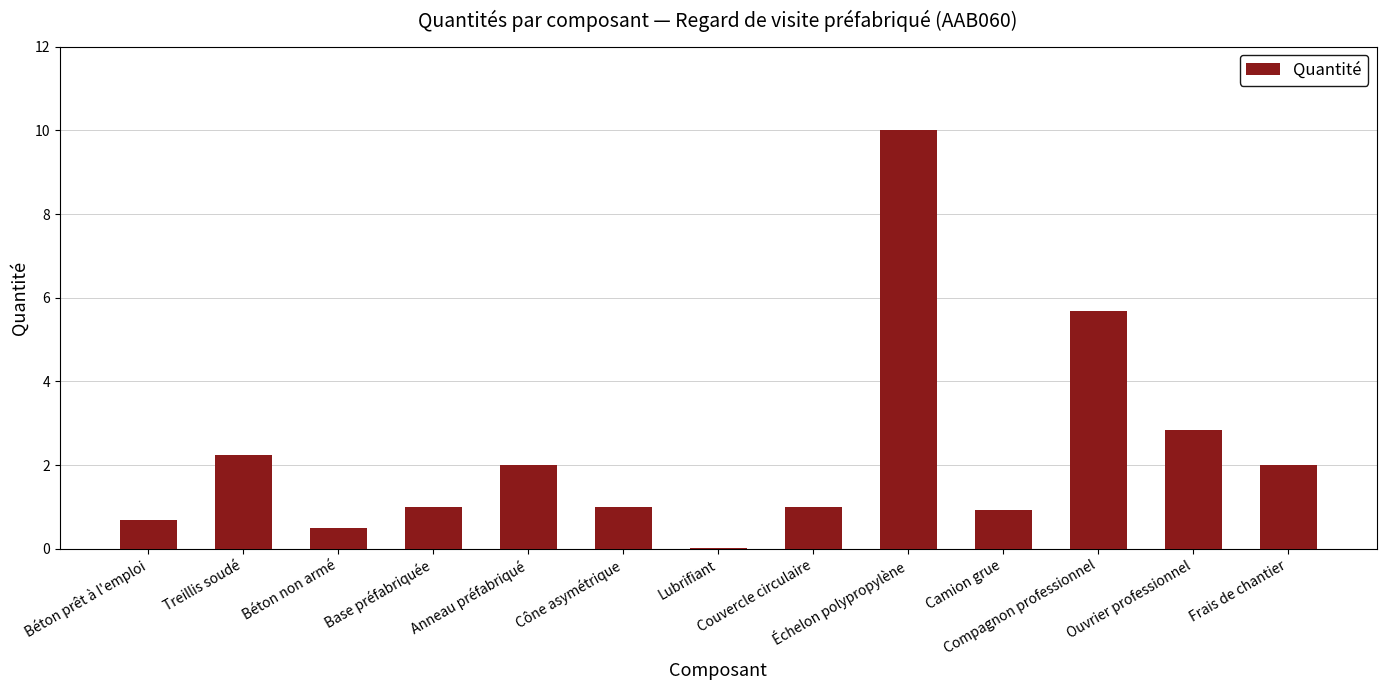

What is the greatest value displayed?

10.0